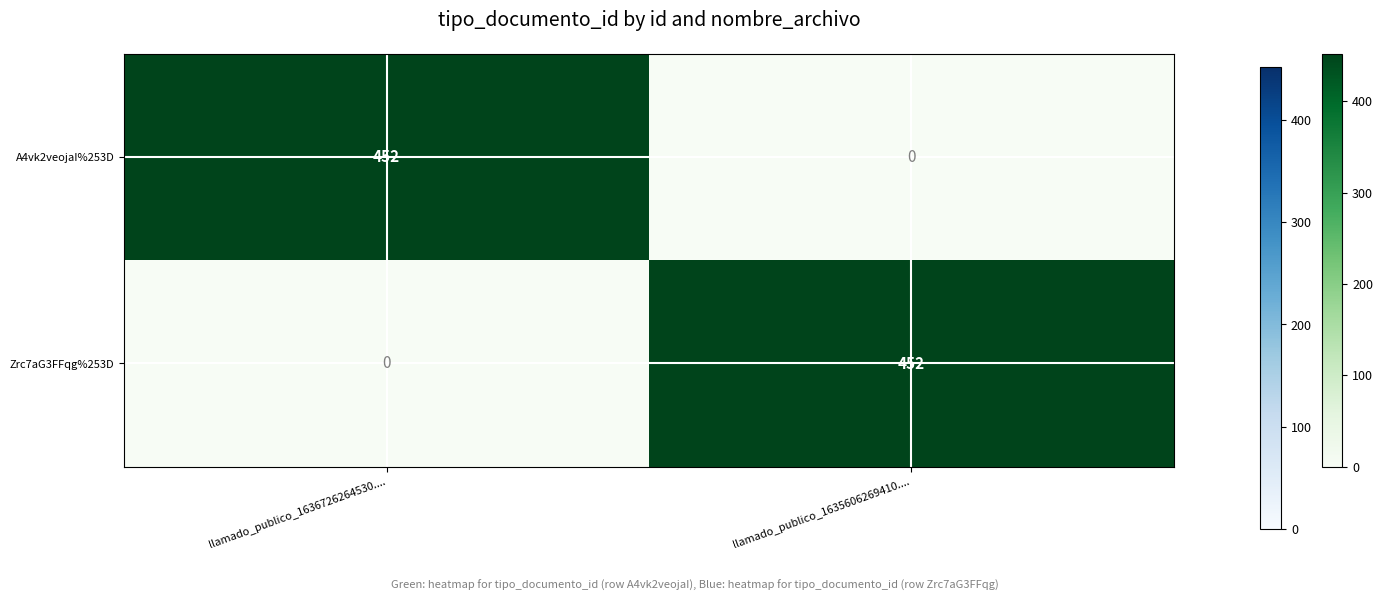

Which category has the highest value in the Zrc7aG3FFqg%253D series?

llamado_publico_1635606269410....